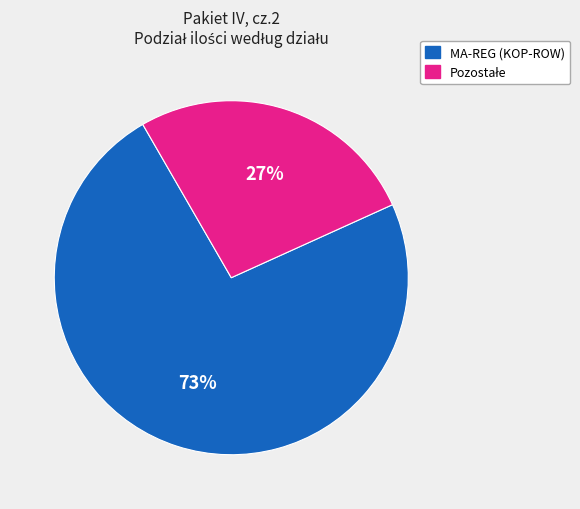

Does any single category account for the majority?

Yes